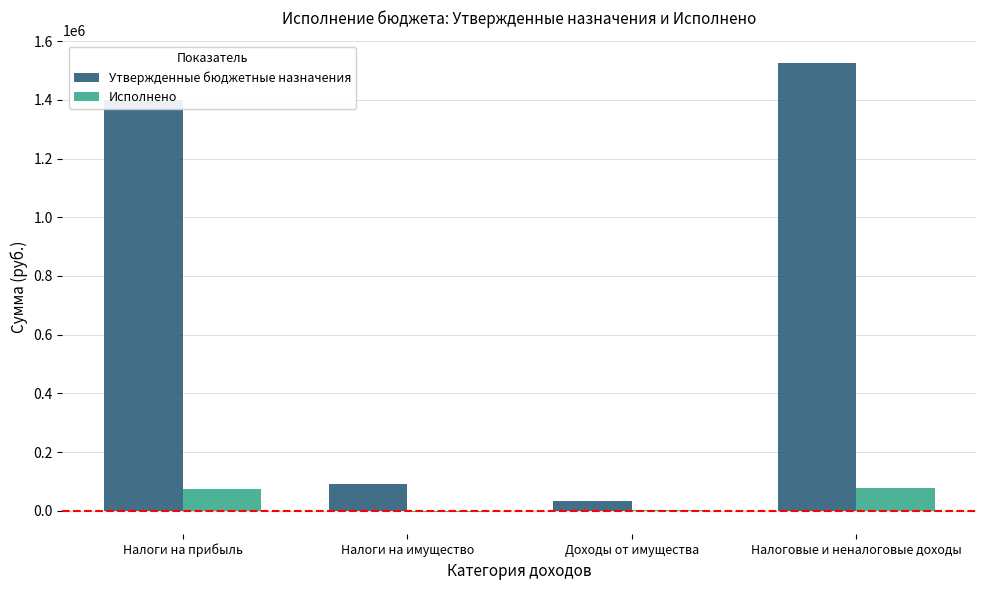

What is the sum of the Утвержденные бюджетные назначения values at Налоговые и неналоговые доходы and Налоги на прибыль?

2926000.0